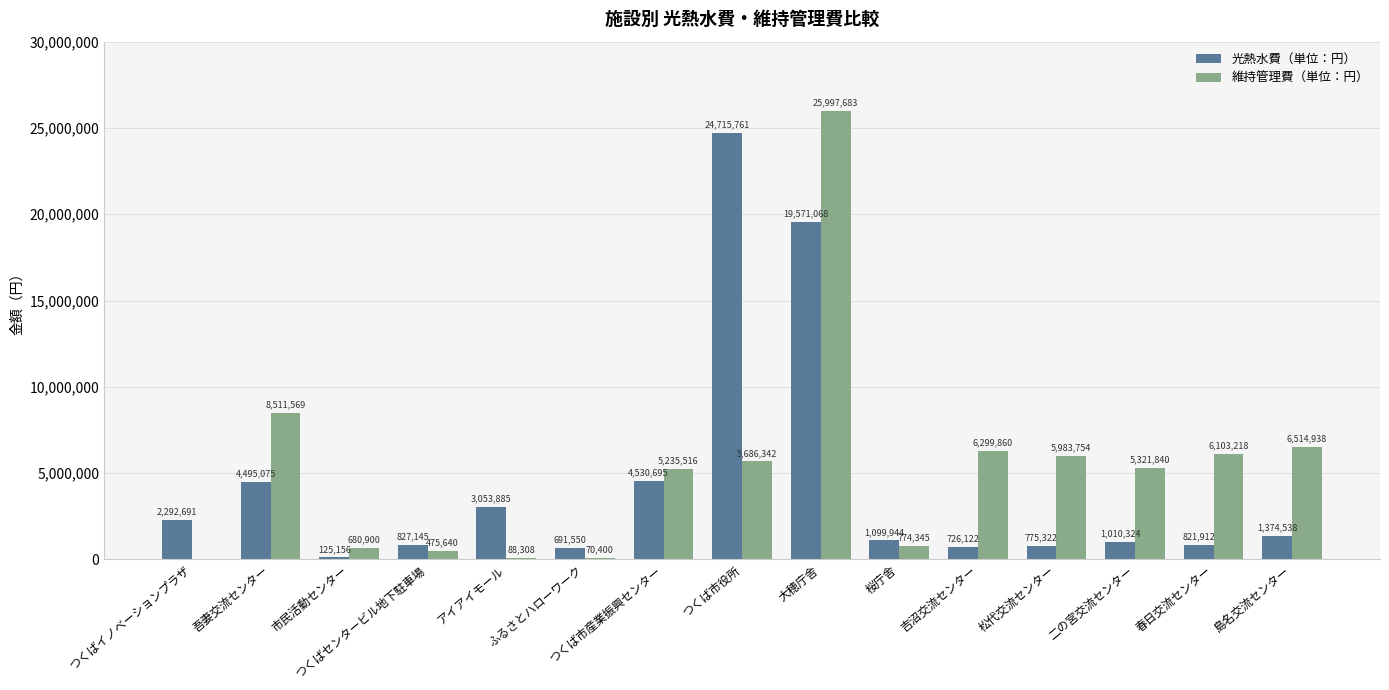

True or false: 光熱水費（単位：円） has a value of 125156 at 市民活動センター.

True